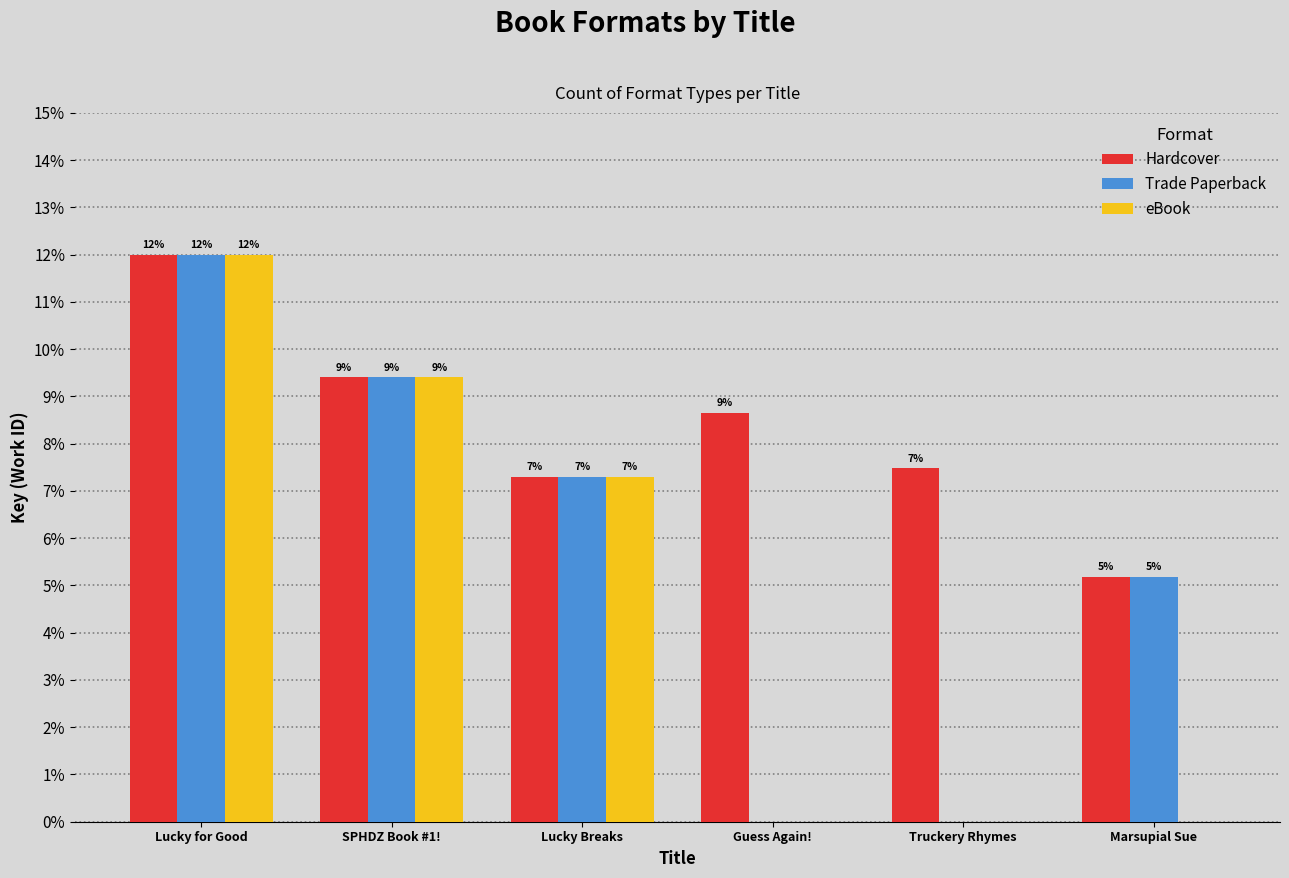

What are all the series names shown in the legend?

Hardcover, Trade Paperback, eBook